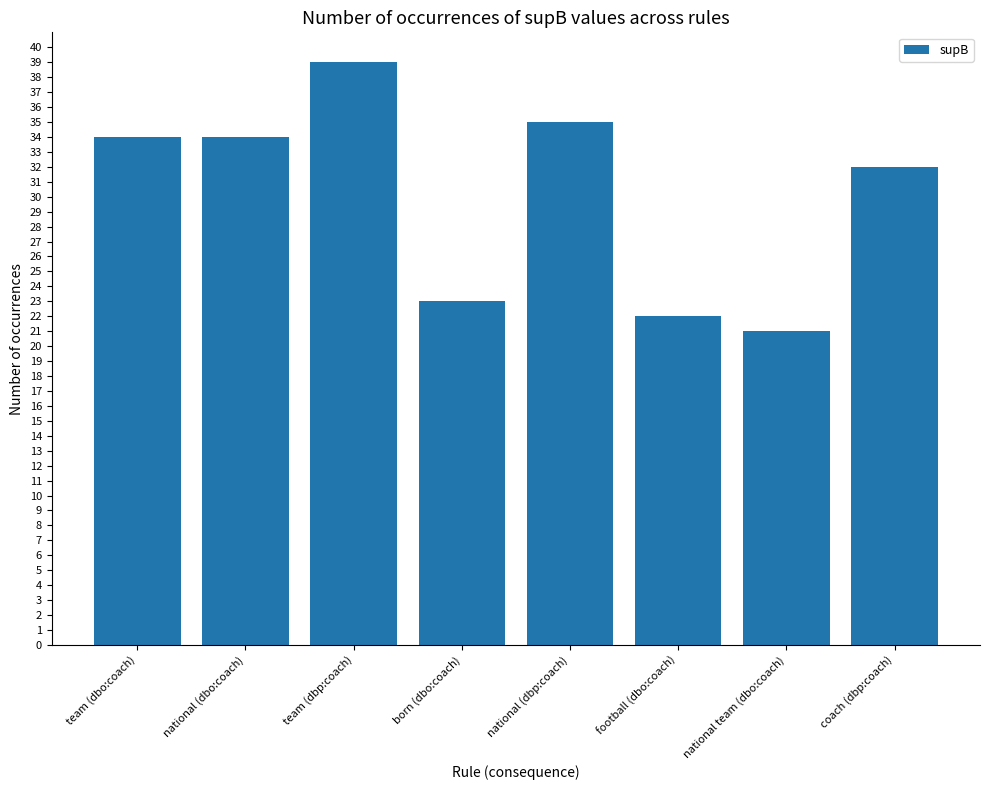

What value does the data have at national (dbp:coach)?

35